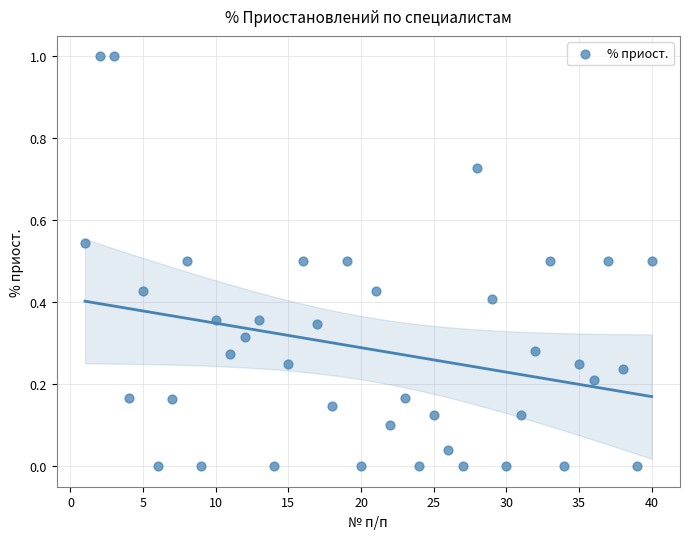

What is the range of Y values (max minus min)?

1.0